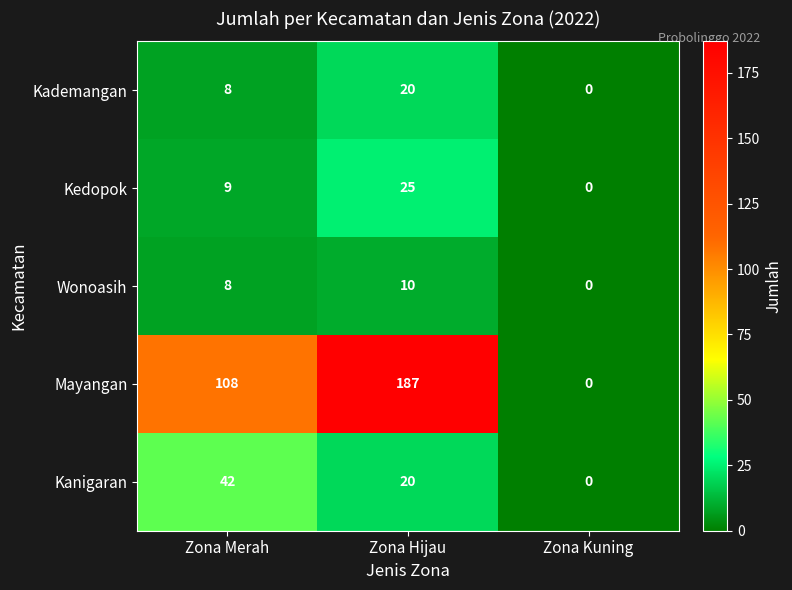

At which label does Kedopok reach its peak?

Zona Hijau